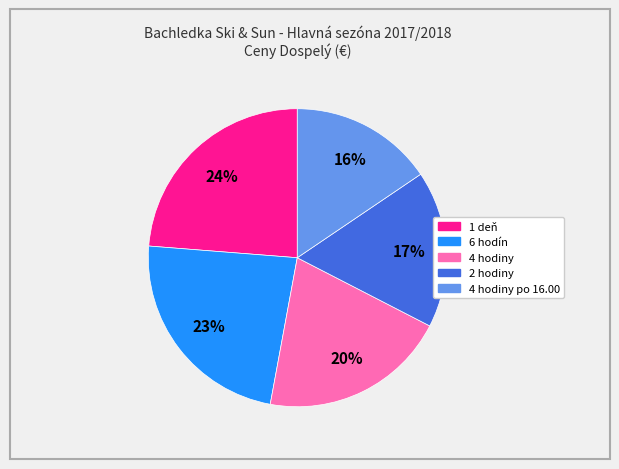

Is there any slice that represents more than half of the pie?

No